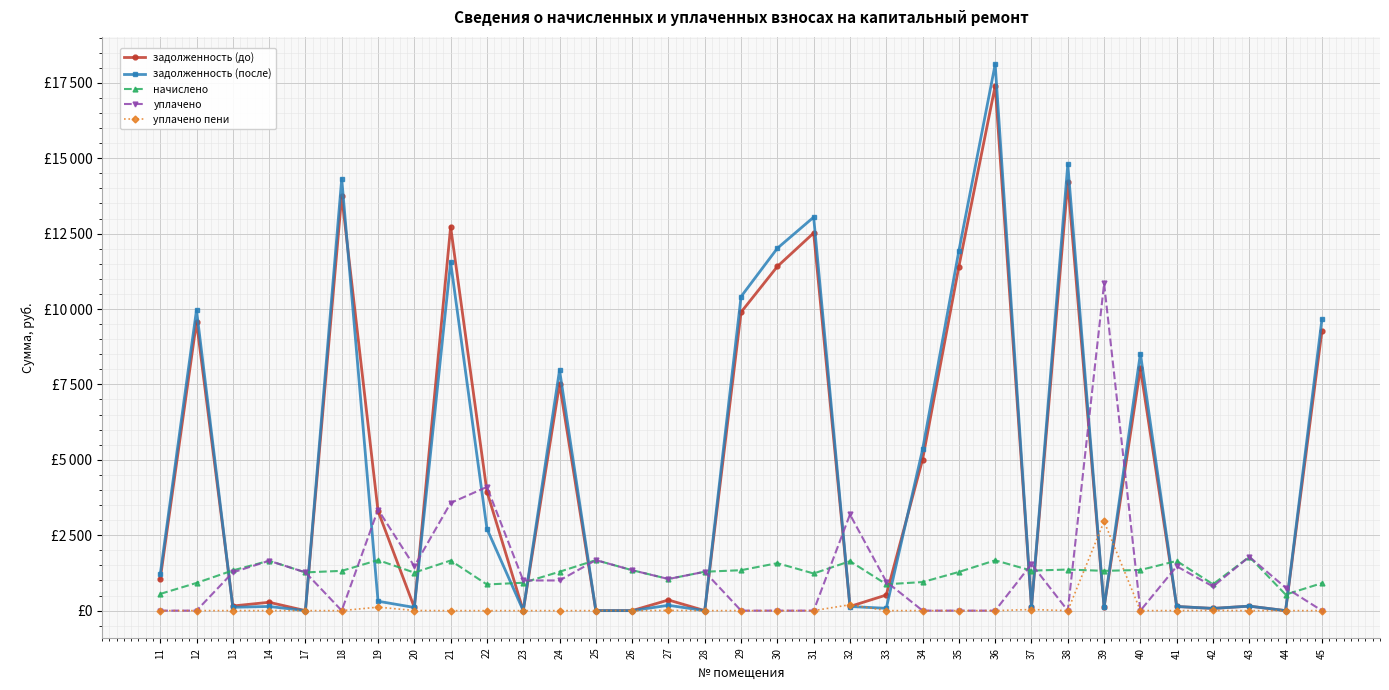

What is the greatest value displayed?

18116.5